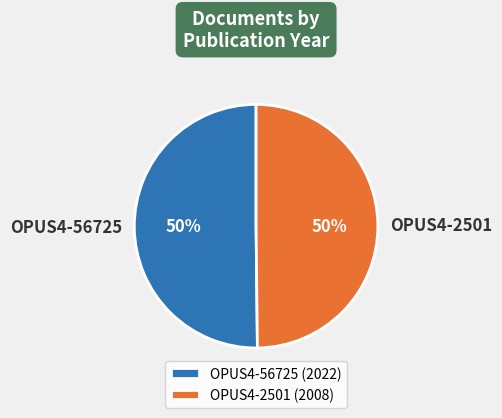

The OPUS4-2501 slice represents 62% of the pie. True or false?

False